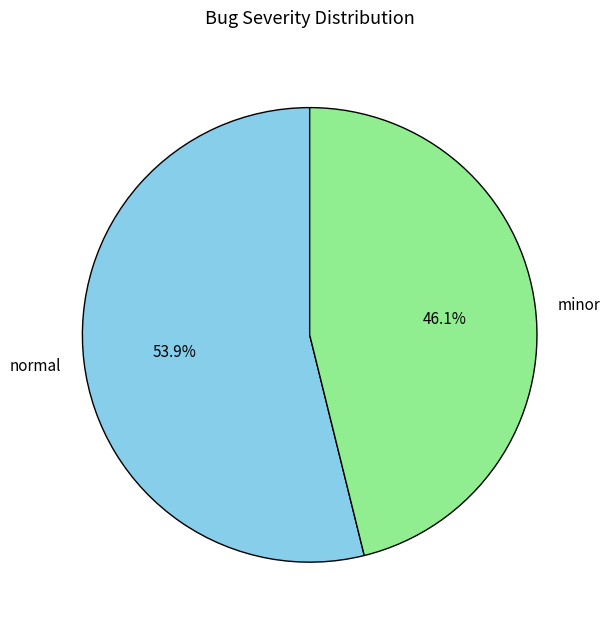

The normal slice represents 68% of the pie. True or false?

False